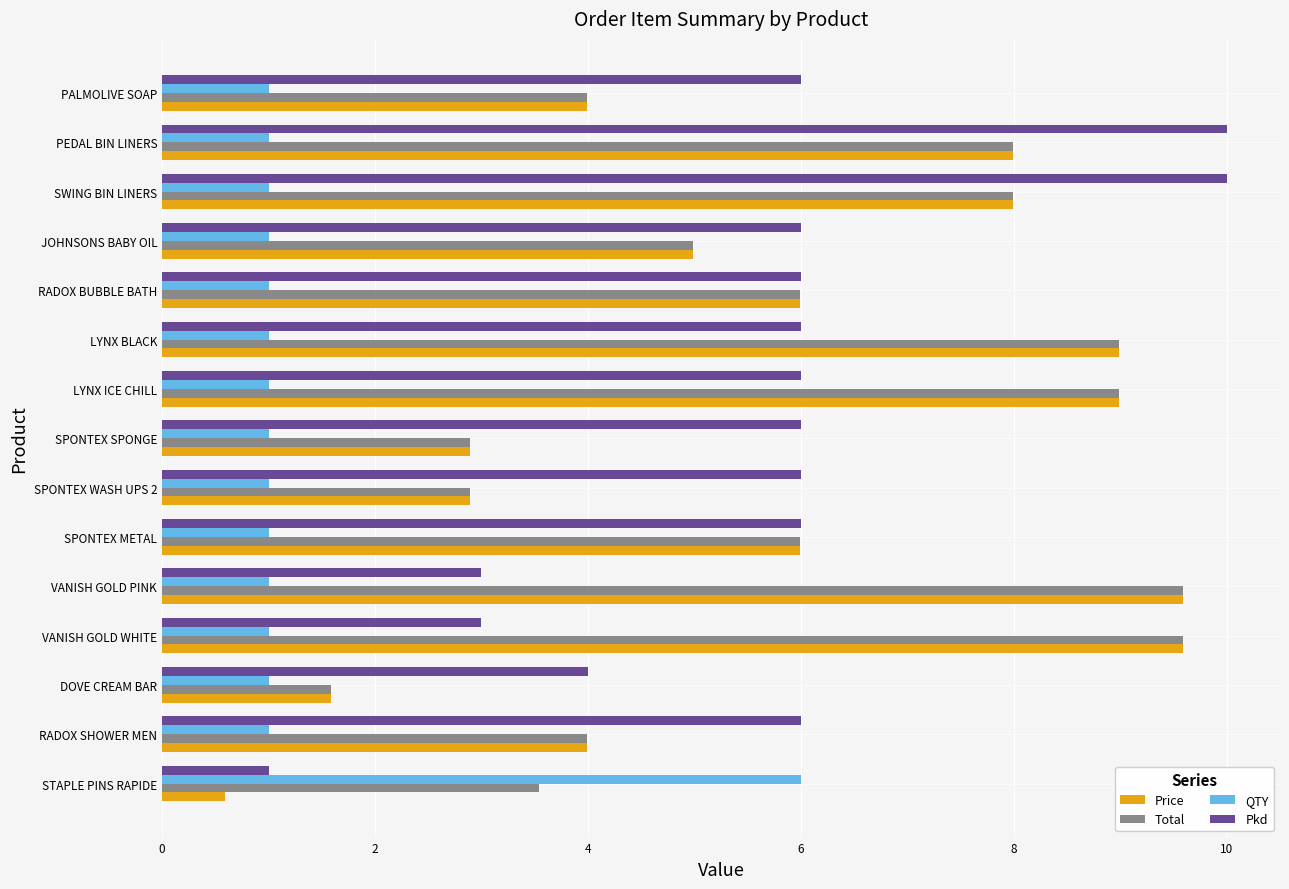

What is the total value across all series at DOVE CREAM BAR?

8.2